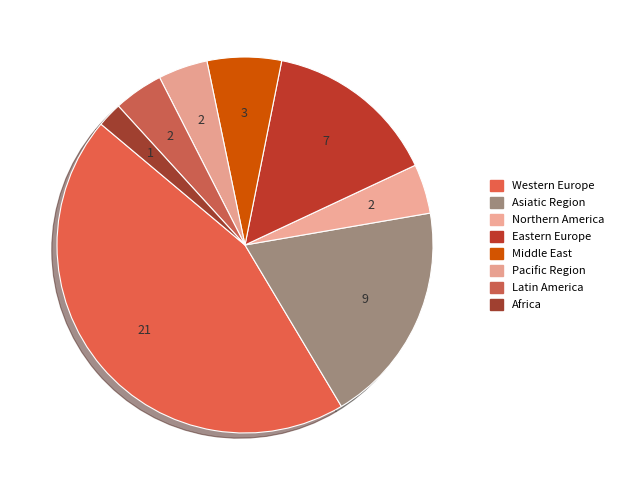

True or false: Pacific Region accounts for 1% of the total.

False